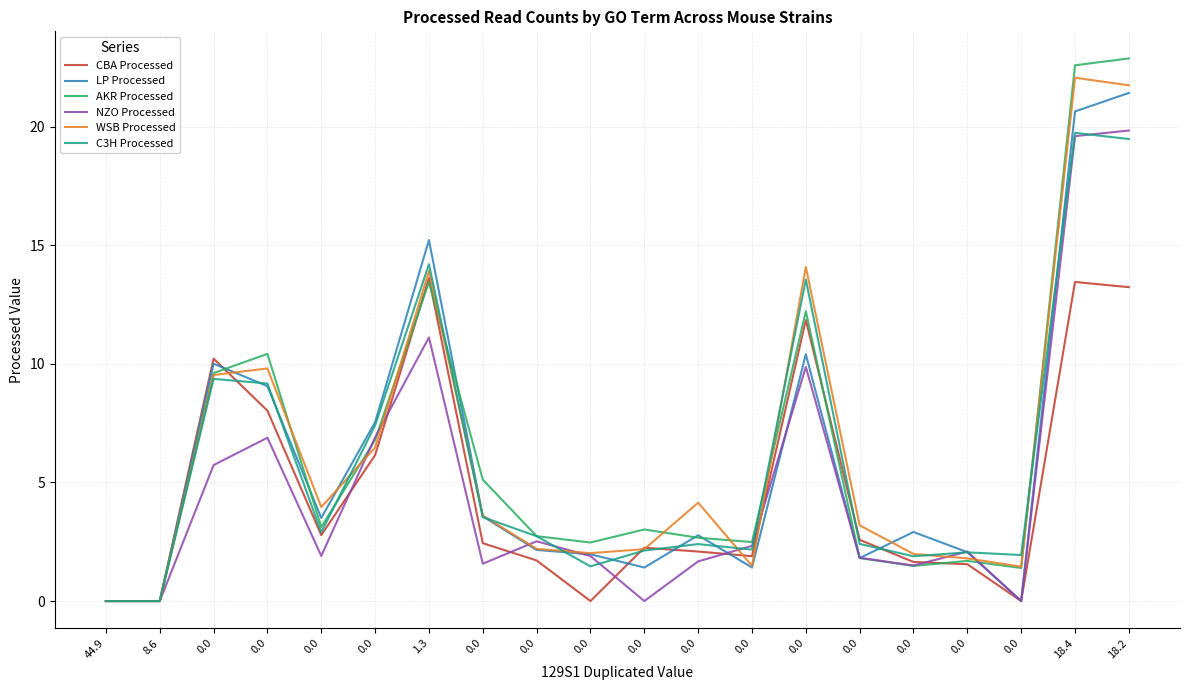

What are all the series names shown in the legend?

CBA Processed, LP Processed, AKR Processed, NZO Processed, WSB Processed, C3H Processed